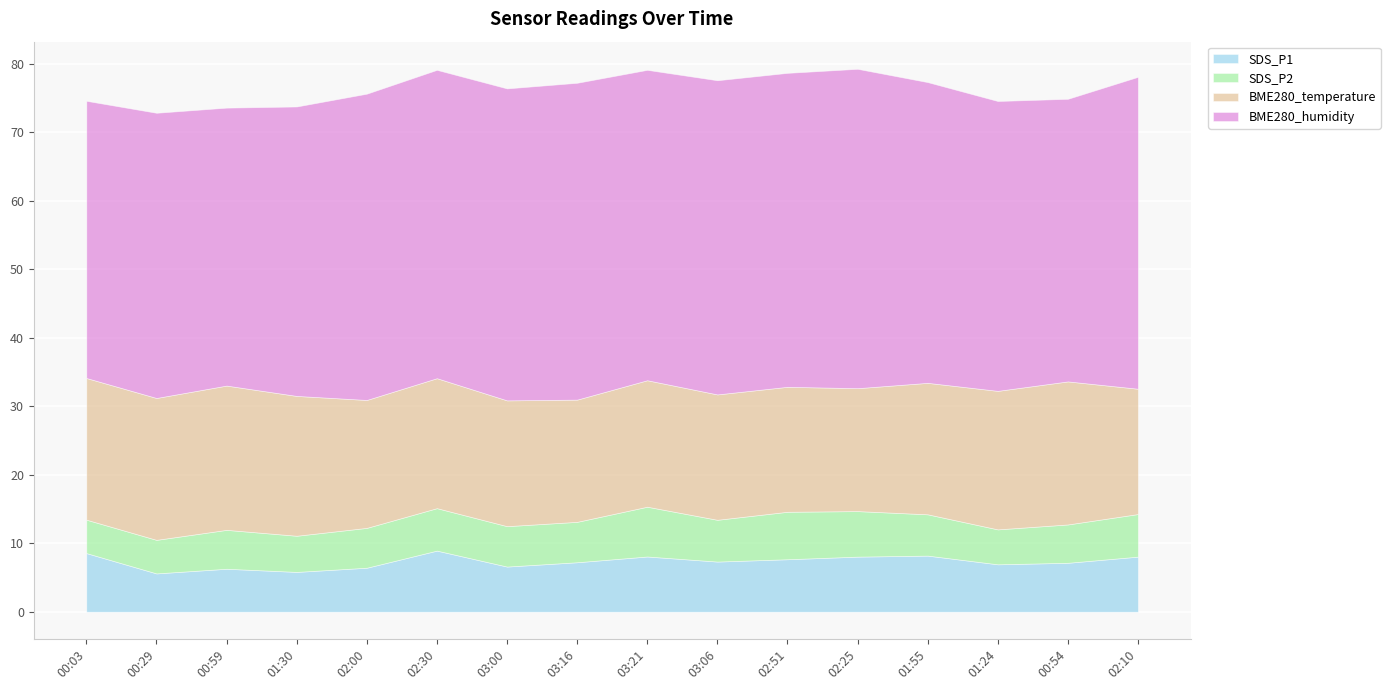

Rank the series at 01:30 from highest to lowest value.

BME280_humidity, BME280_temperature, SDS_P1, SDS_P2